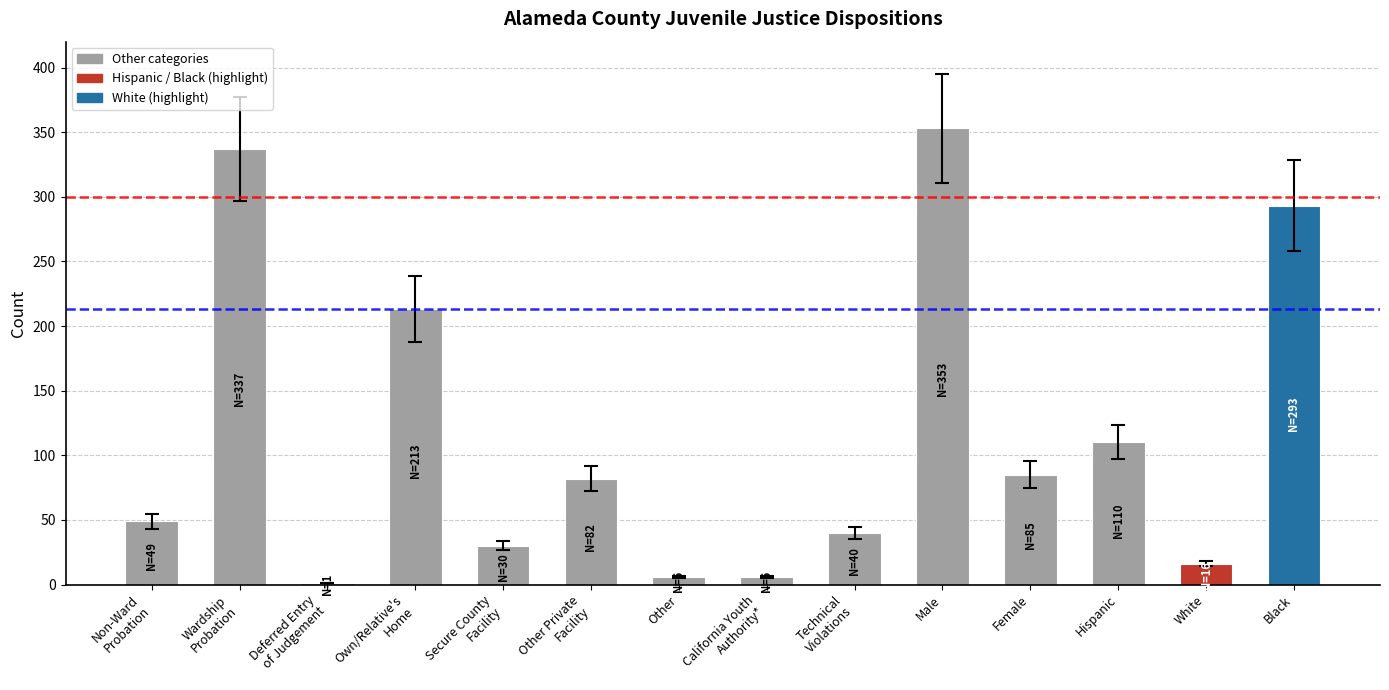

Which has a higher value, Black or Hispanic?

Black